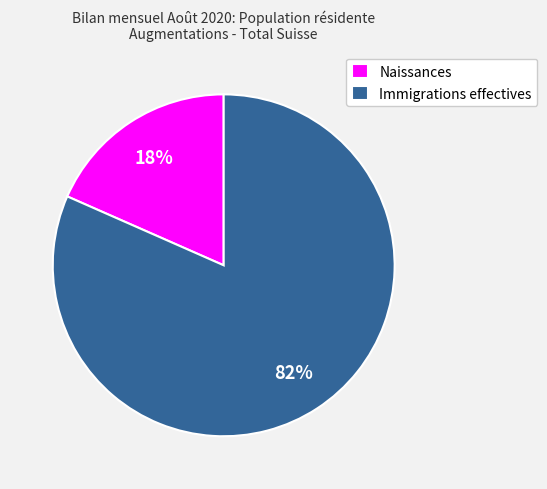

To the nearest percent, what portion does Naissances represent?

18%